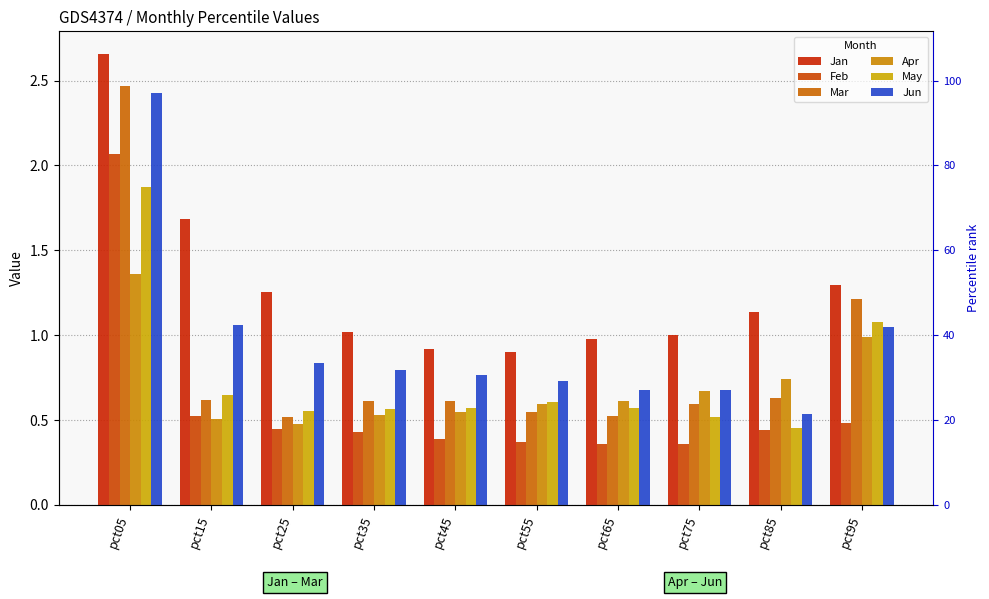

What is the total value across all series at pct45?

3.8